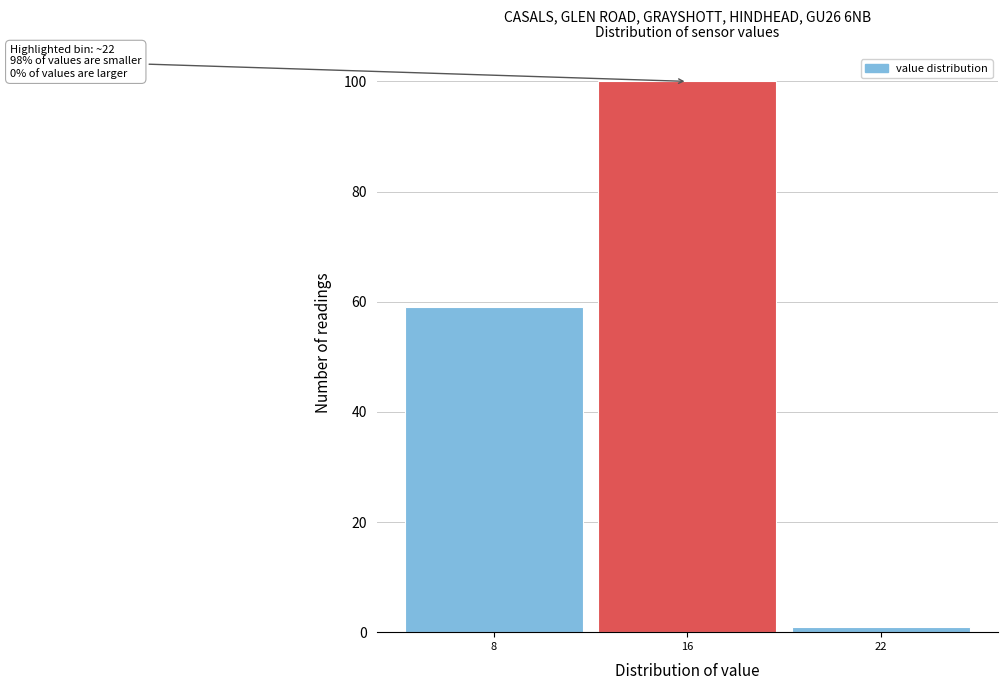

Reading left to right, transcribe all the data shown in this chart.

59	100	1